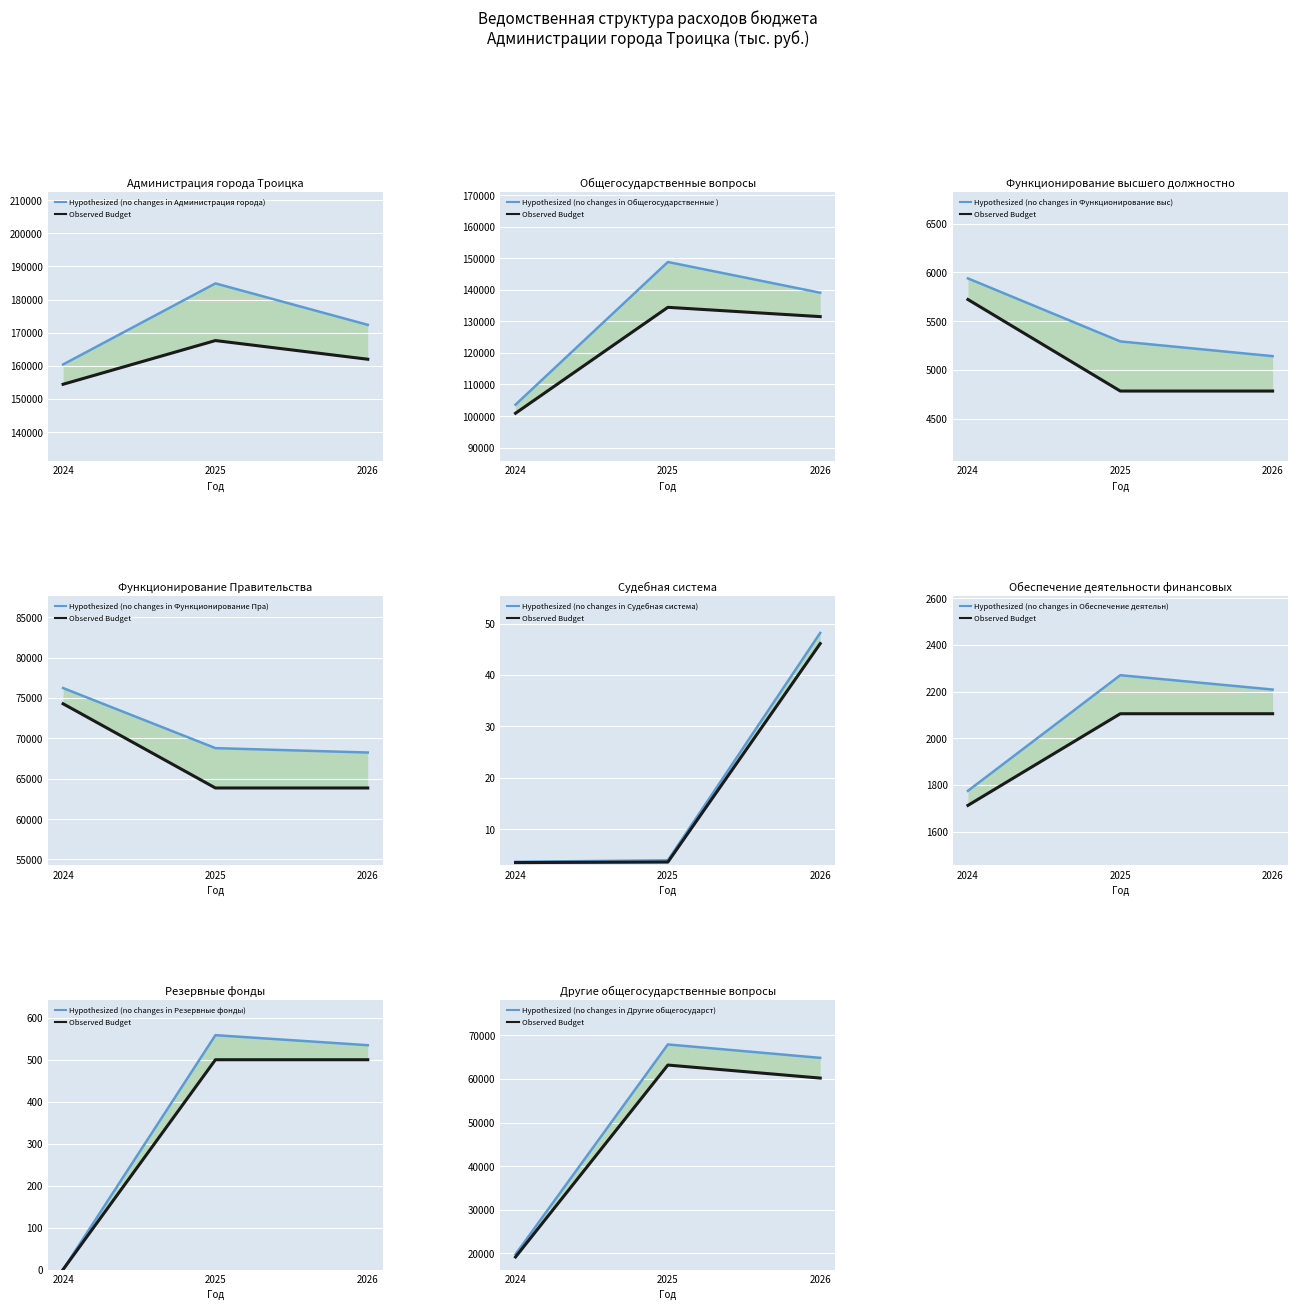

The 2024 год series shows 56746.3 at ОБЩЕГОСУДАРСТВЕННЫЕ ВОПРОСЫ. True or false?

False